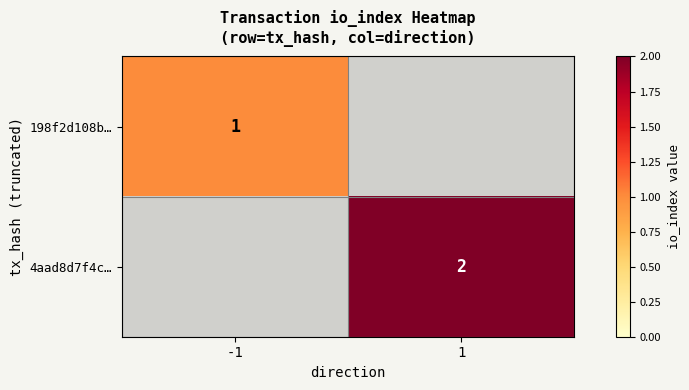

The 198f2d108b… series shows 1 at -1. True or false?

True